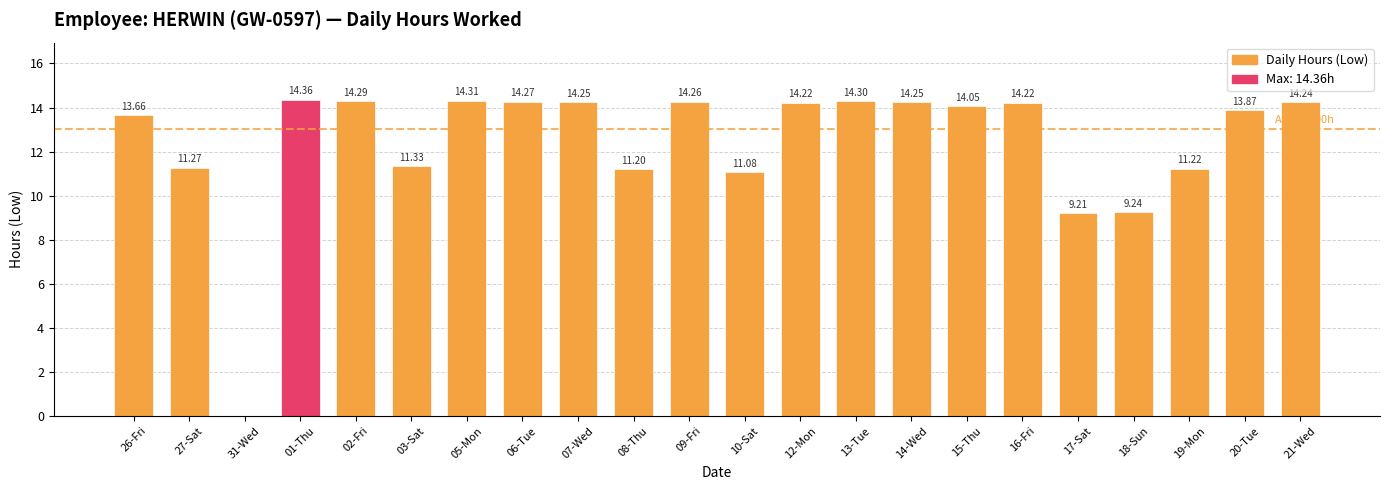

What is the sum of all values?

273.1